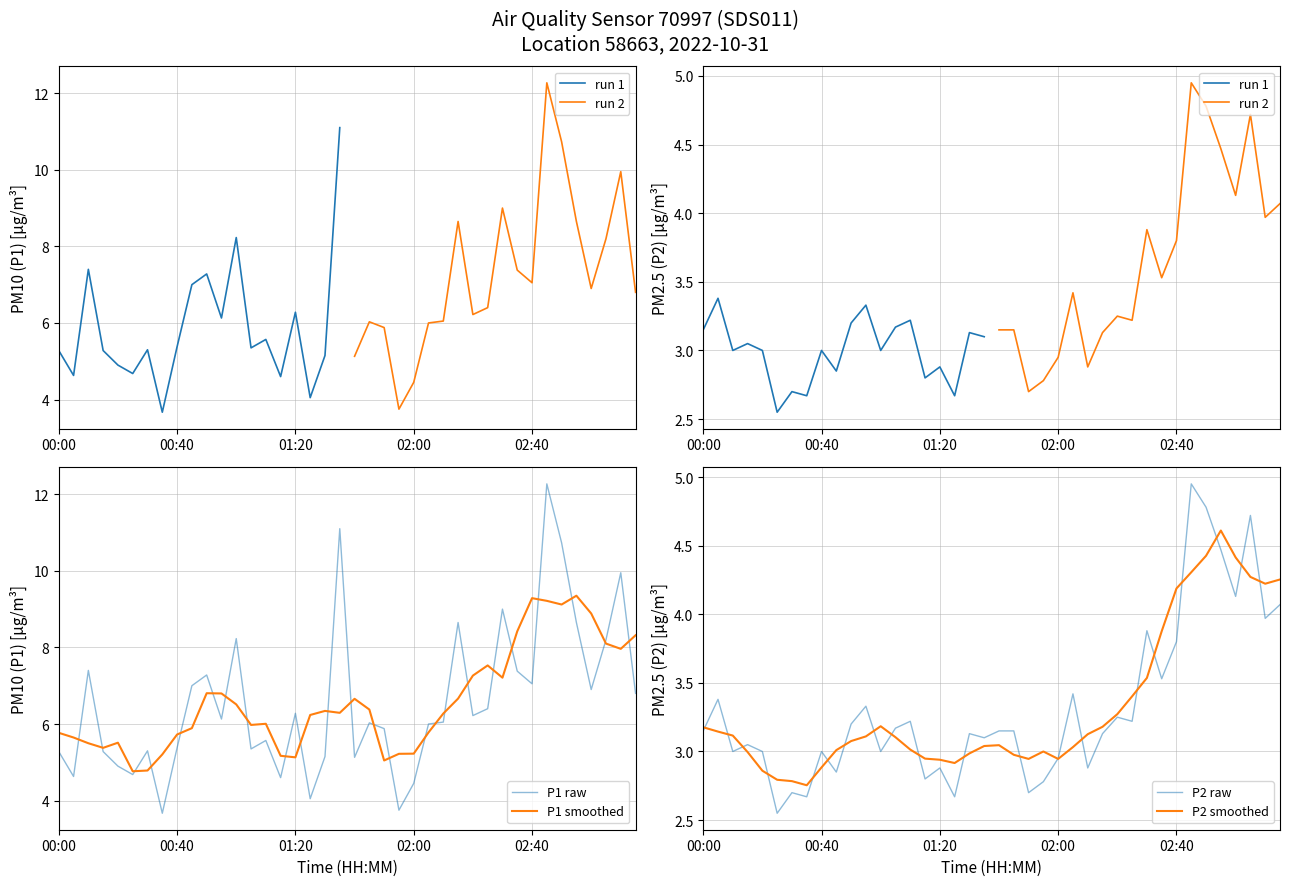

How many categories are shown in the chart?

20